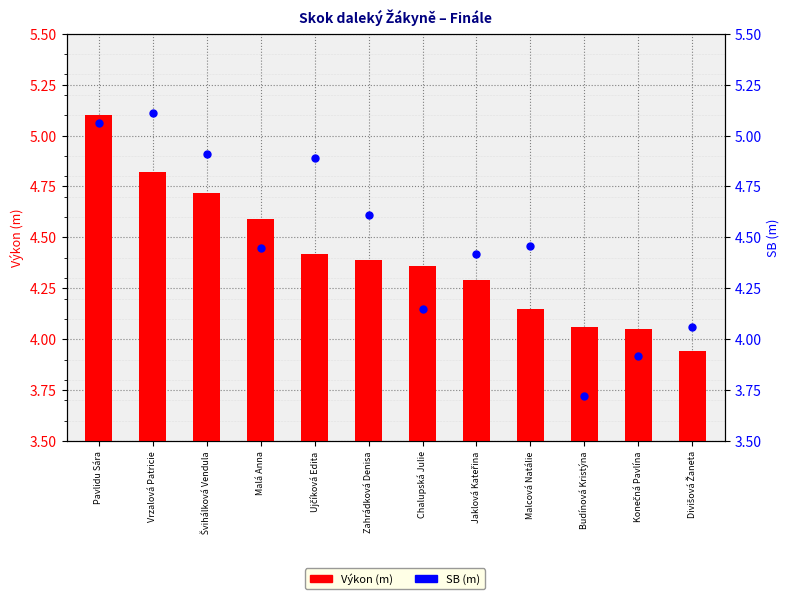

At how many categories does at least one series exceed 4?

12